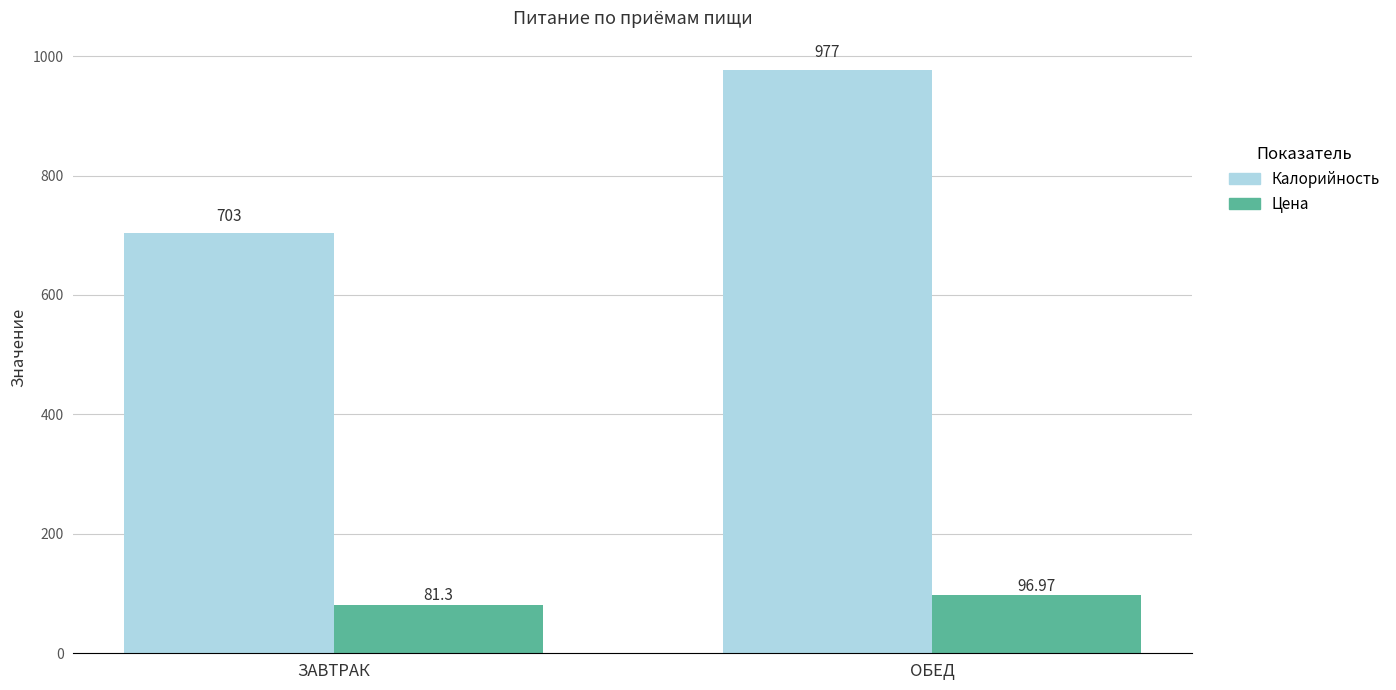

Reading right to left, extract all data points from this chart.

Калорийность: ОБЕД=977.0	ЗАВТРАК=703.0
Цена: ОБЕД=97.0	ЗАВТРАК=81.3